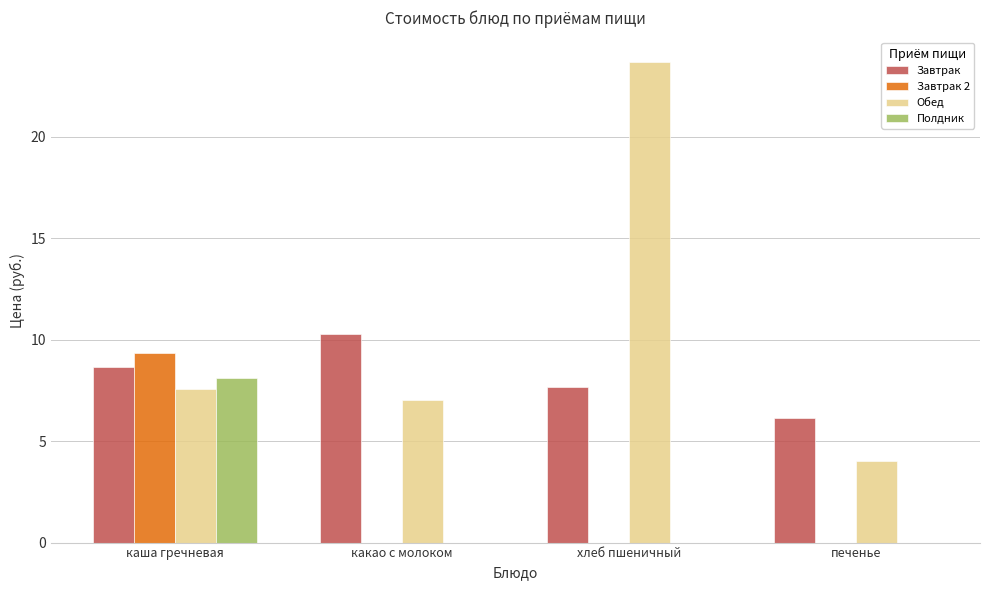

Is the value of Полдник at каша гречневая greater than the value of Обед at печенье?

Yes